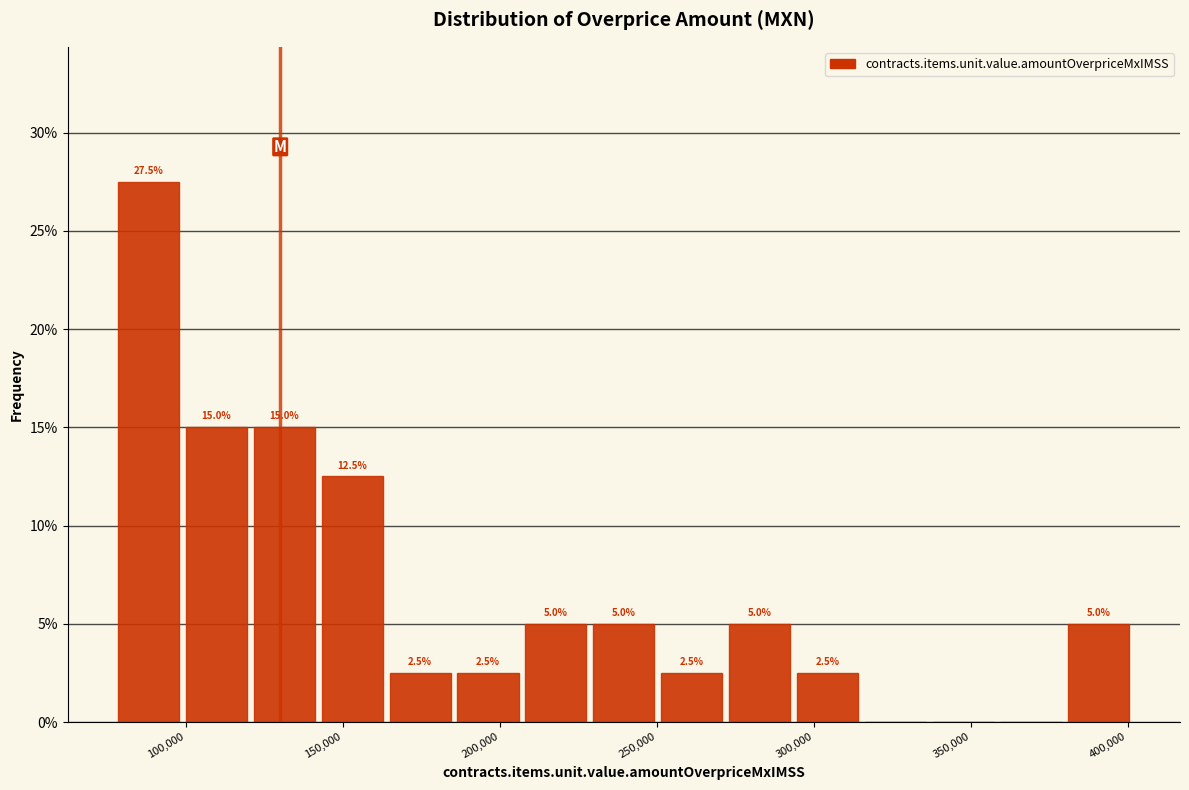

Over which range of the x-axis is the bar tallest?

75000 to 100000